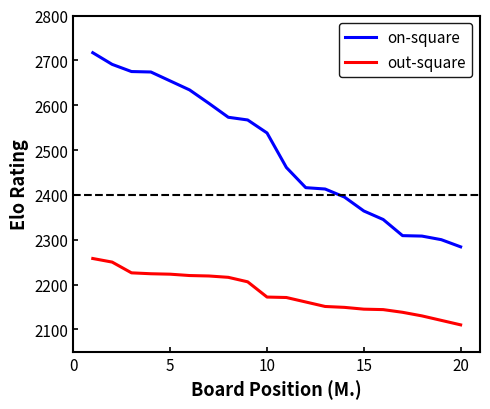

Which series has the largest total across all categories?

on-square